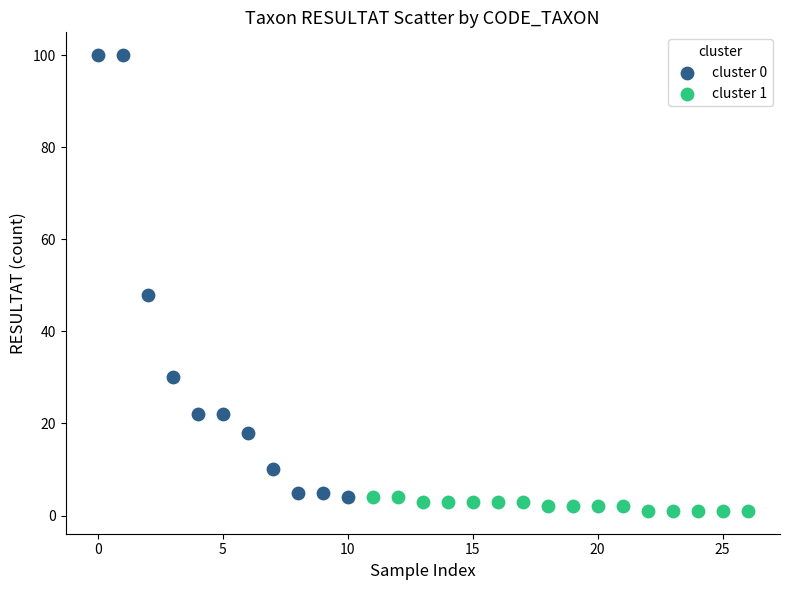

Which series contains the highest Y value?

cluster 0